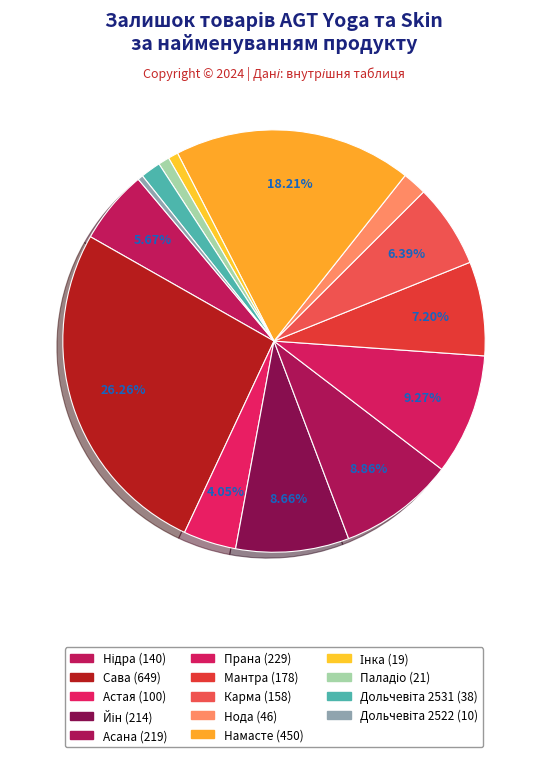

Between Дольчевіта 2522 (10) and Астая (100), which is larger?

Астая (100)